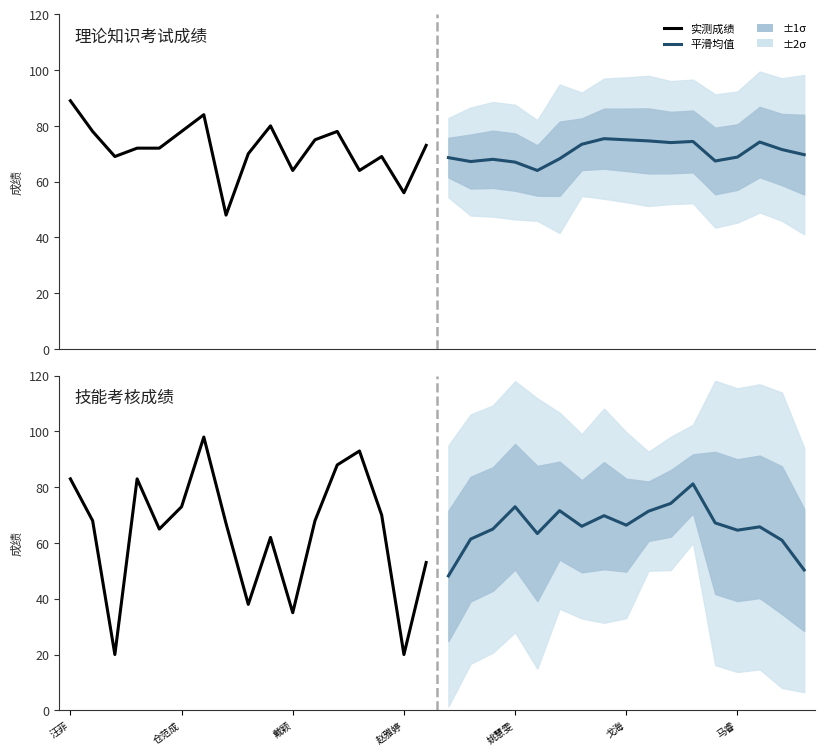

How many times do 平滑均值 and 理论知识考试成绩 cross each other?

6